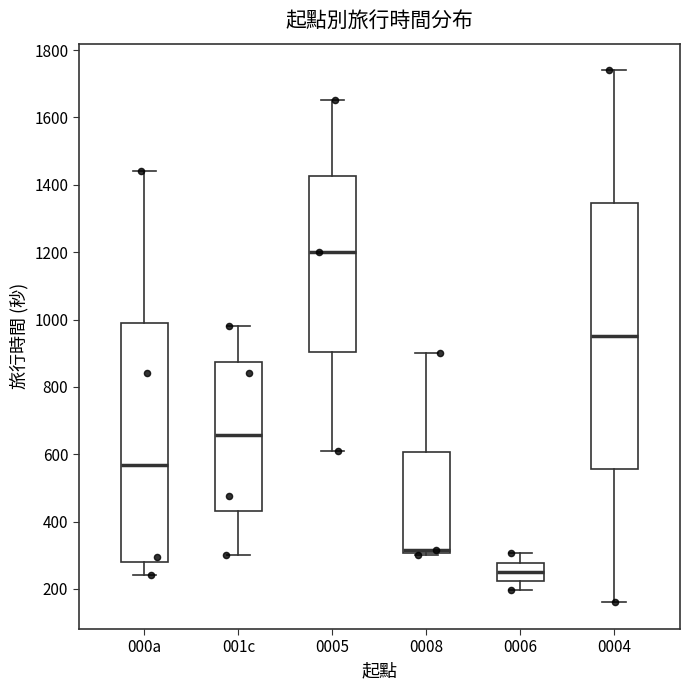

Which box has the highest median line?

0005